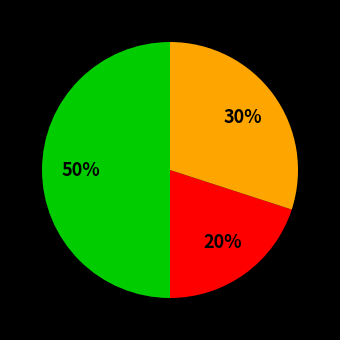

To the nearest percent, what is the difference between the largest and smallest slice percentages?

30%